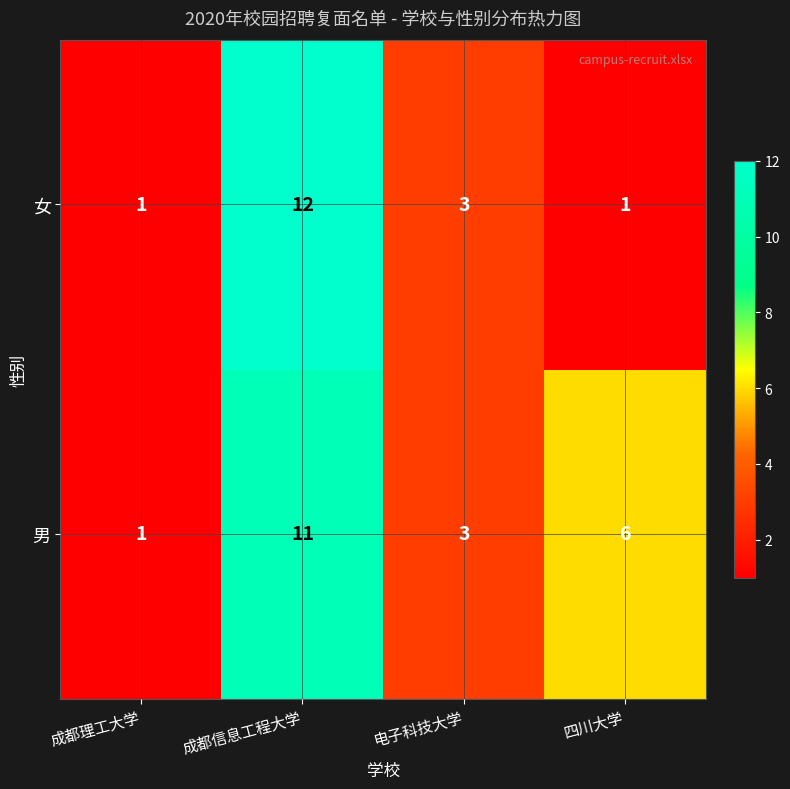

Count the number of data series in this chart.

2